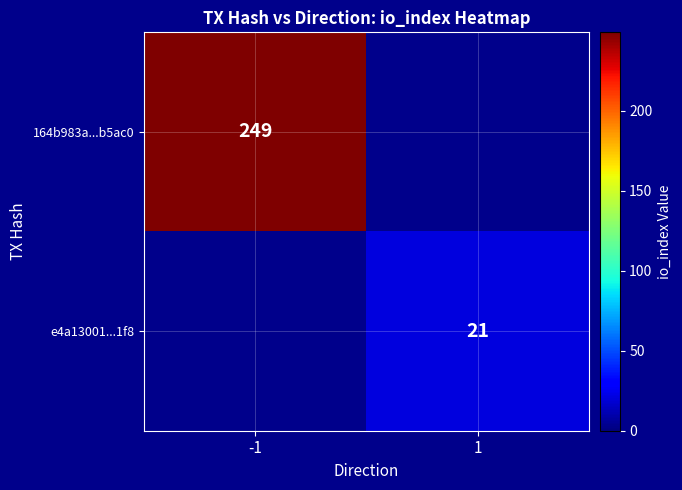

The e4a13001...1f8 series shows 32 at 1. True or false?

False